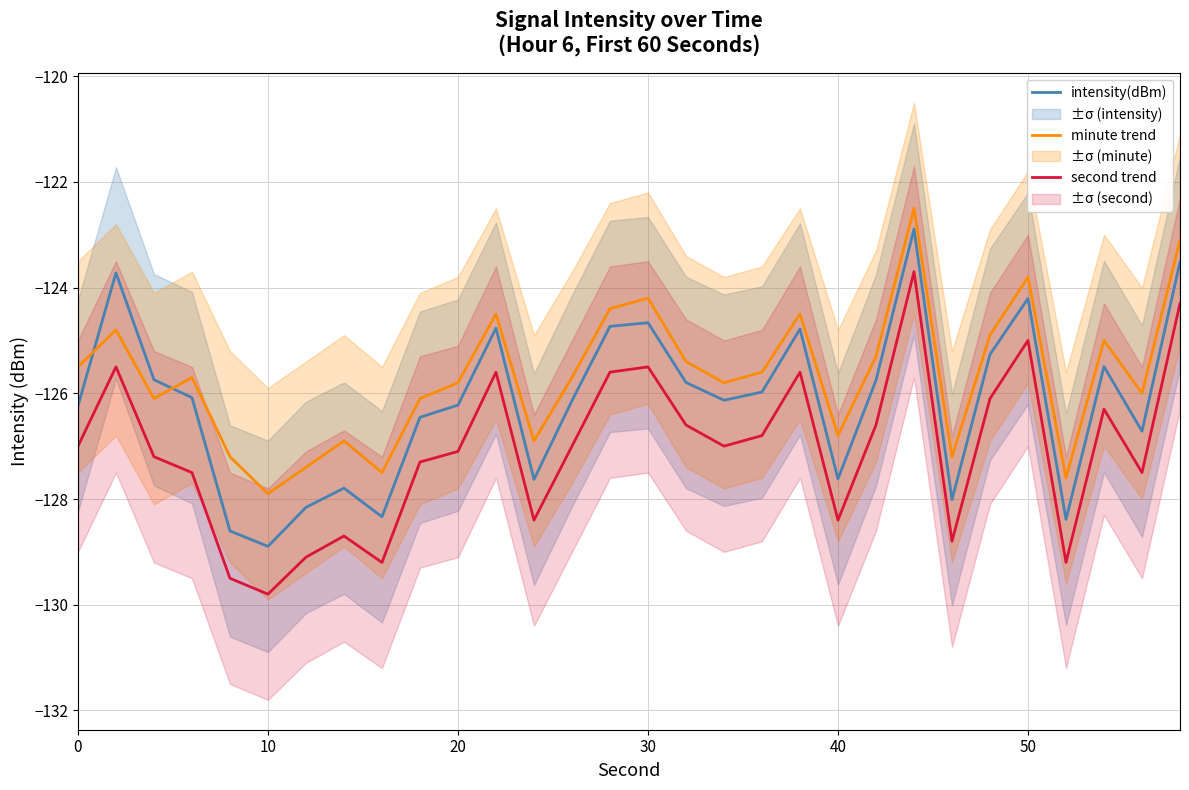

Which series has the largest range (max minus min)?

second trend